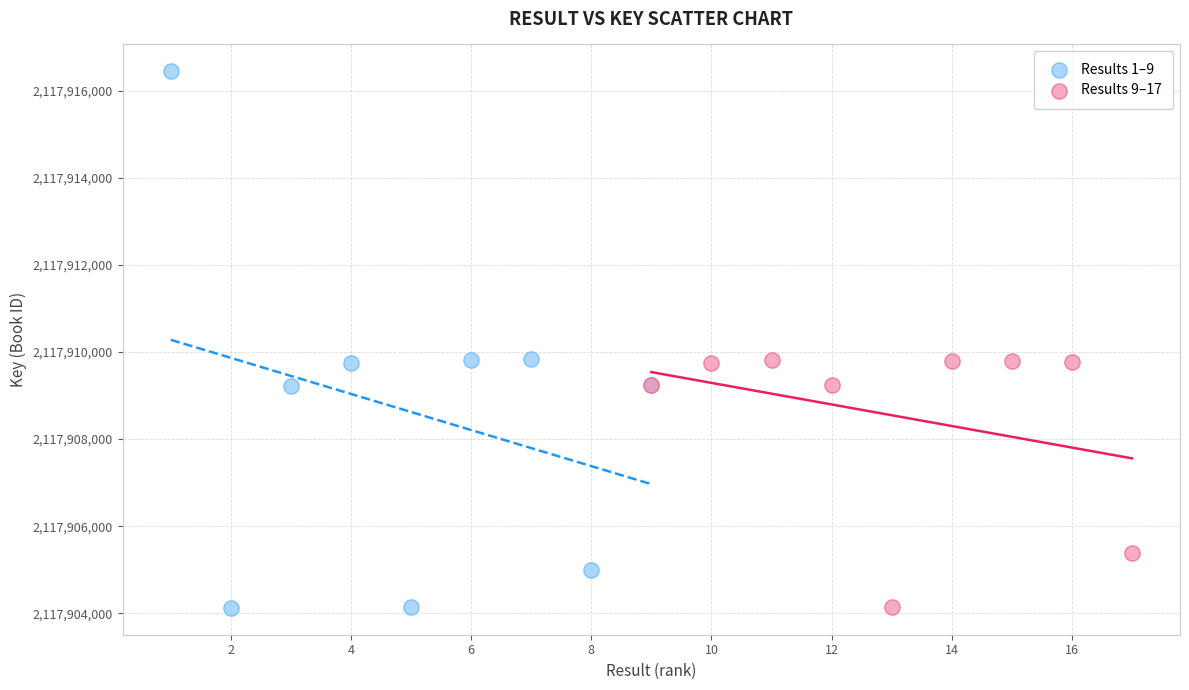

Which series has the widest spread of Y values?

Results 1–9